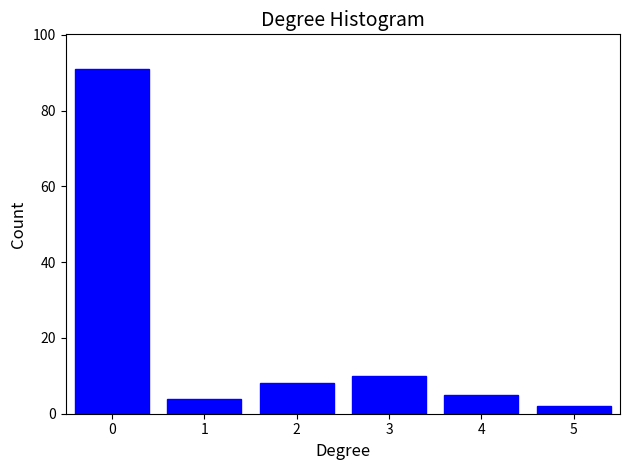

Reading left to right, extract all data points from this chart.

91	4	8	10	5	2